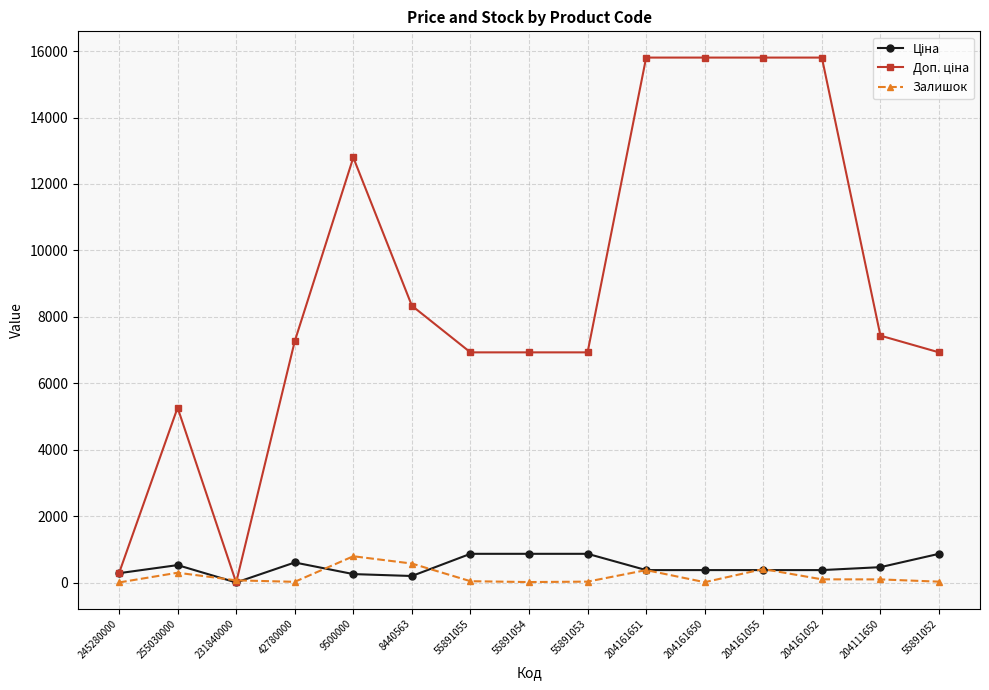

The Залишок series shows 793.0 at 9500000. True or false?

True